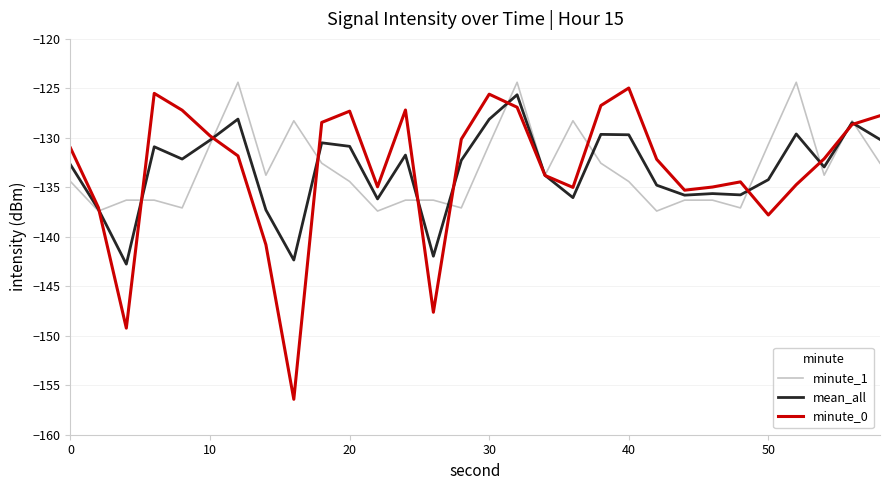

What is the maximum value for minute_1?

-124.4